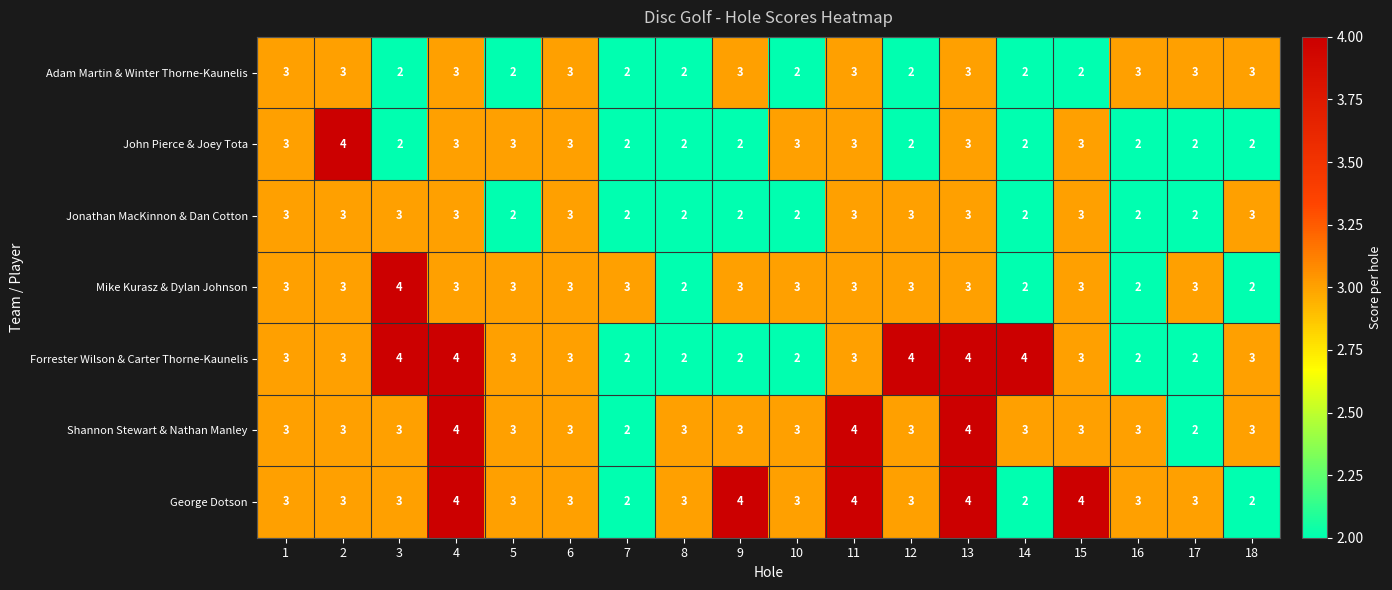

What is the maximum value for Mike Kurasz & Dylan Johnson?

4